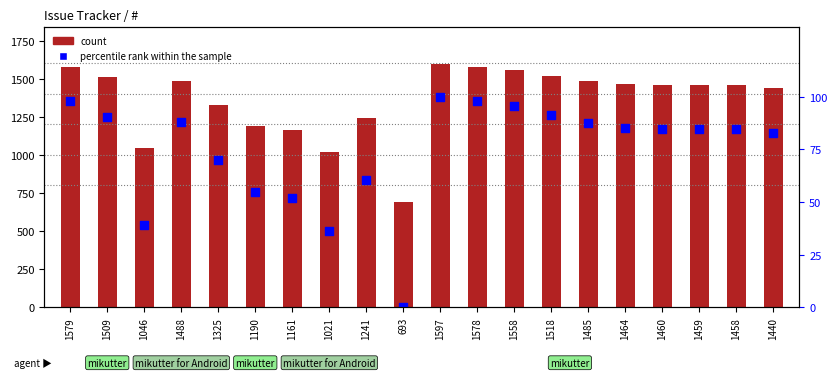

At which category is the sum across all series the highest?

1597